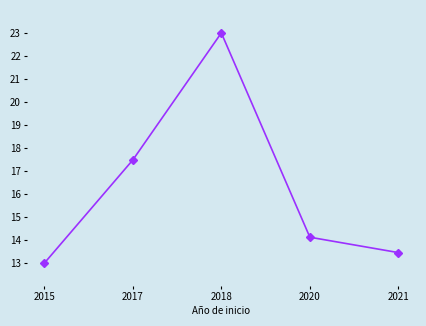

True or false: there are more than 2 points higher than both neighbors.

False